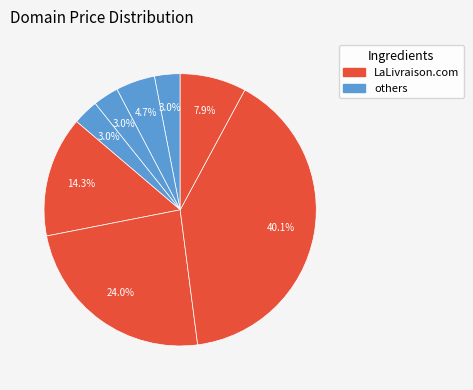

To the nearest percent, what is the difference between the largest and smallest slice percentages?

37%